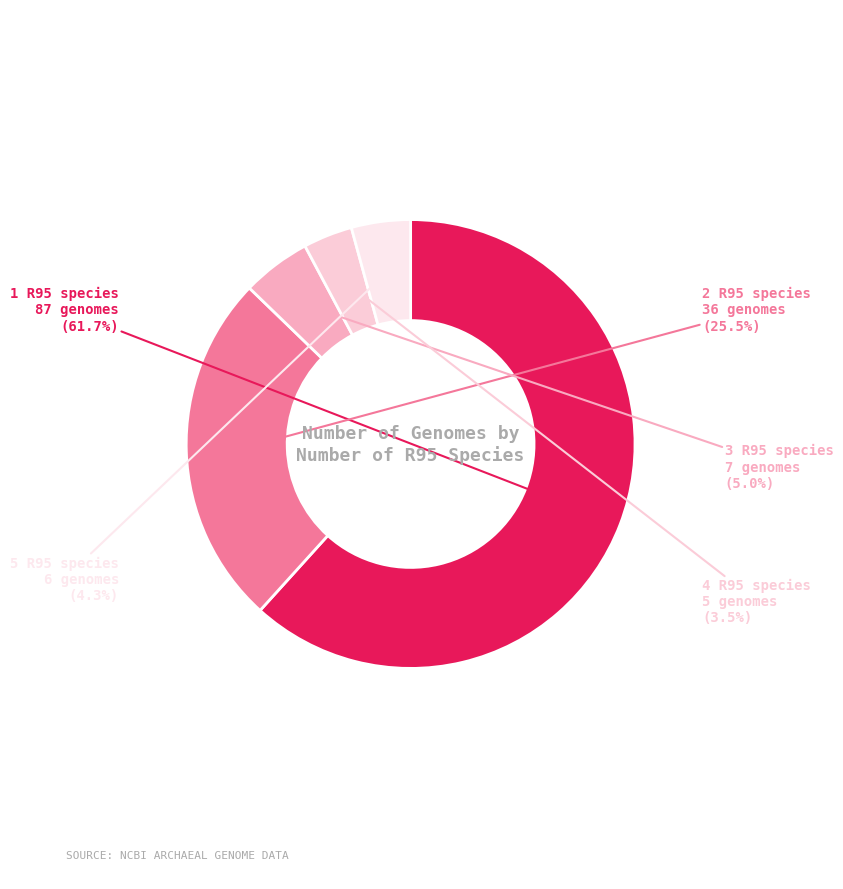

What is the majority slice?

1 R95 species